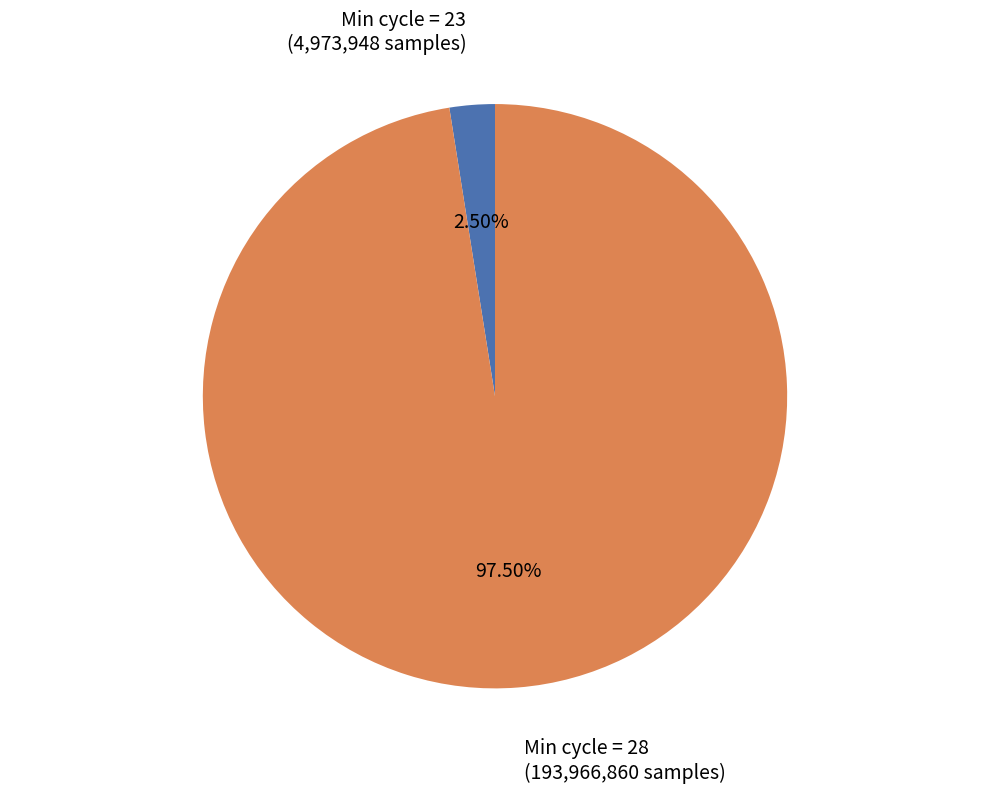

Rank the categories by value from lowest to highest.

Min cycle = 23 (4,973,948 samples), Min cycle = 28 (193,966,860 samples)